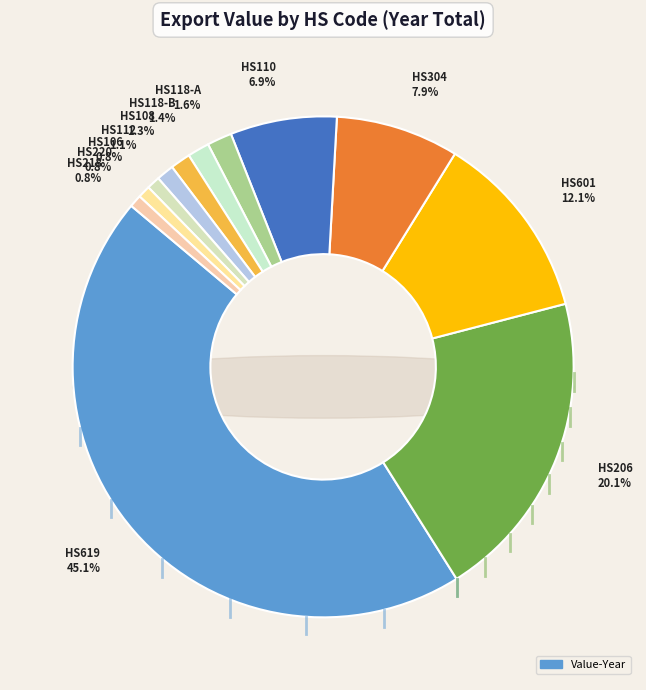

Count the number of slices in the pie.

12